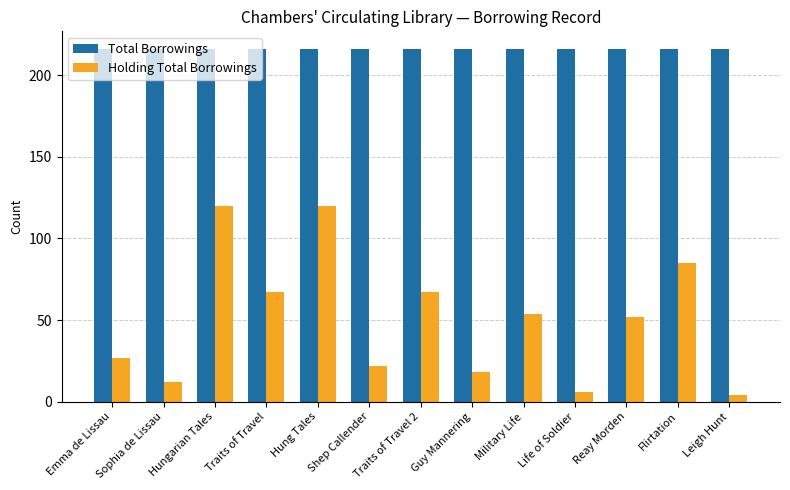

List the series in order of their overall mean, lowest first.

Holding Total Borrowings, Total Borrowings